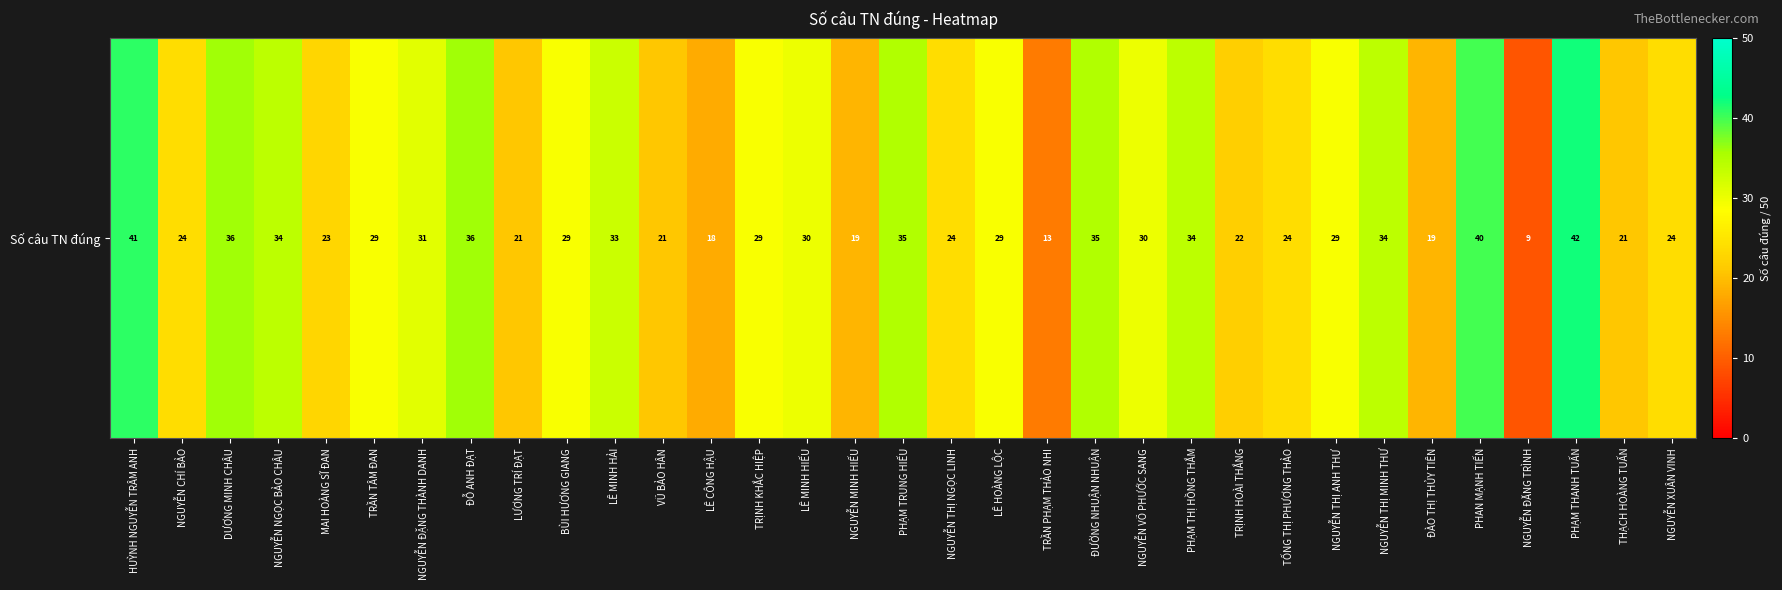

Rank the categories by value from highest to lowest.

PHẠM THANH TUẤN, HUỲNH NGUYỄN TRÂM ANH, PHAN MẠNH TIẾN, DƯƠNG MINH CHÂU, ĐỖ ANH ĐẠT, PHẠM TRUNG HIẾU, ĐƯỜNG NHUẬN NHUẬN, NGUYỄN NGỌC BẢO CHÂU, PHẠM THỊ HỒNG THẮM, NGUYỄN THỊ MINH THƯ, LÊ MINH HẢI, NGUYỄN ĐẶNG THÀNH DANH, LÊ MINH HIẾU, NGUYỄN VÕ PHƯỚC SANG, TRẦN TÂM ĐAN, BÙI HƯƠNG GIANG, TRỊNH KHẮC HIỆP, LÊ HOÀNG LỘC, NGUYỄN THỊ ANH THƯ, NGUYỄN CHÍ BẢO, NGUYỄN THỊ NGỌC LINH, TỐNG THỊ PHƯƠNG THẢO, NGUYỄN XUÂN VINH, MAI HOÀNG SĨ ĐAN, TRỊNH HOÀI THẮNG, LƯƠNG TRÍ ĐẠT, VŨ BẢO HÂN, THẠCH HOÀNG TUẤN, NGUYỄN MINH HIẾU, ĐÀO THỊ THỦY TIÊN, LÊ CÔNG HẬU, TRẦN PHẠM THẢO NHI, NGUYỄN ĐĂNG TRÌNH